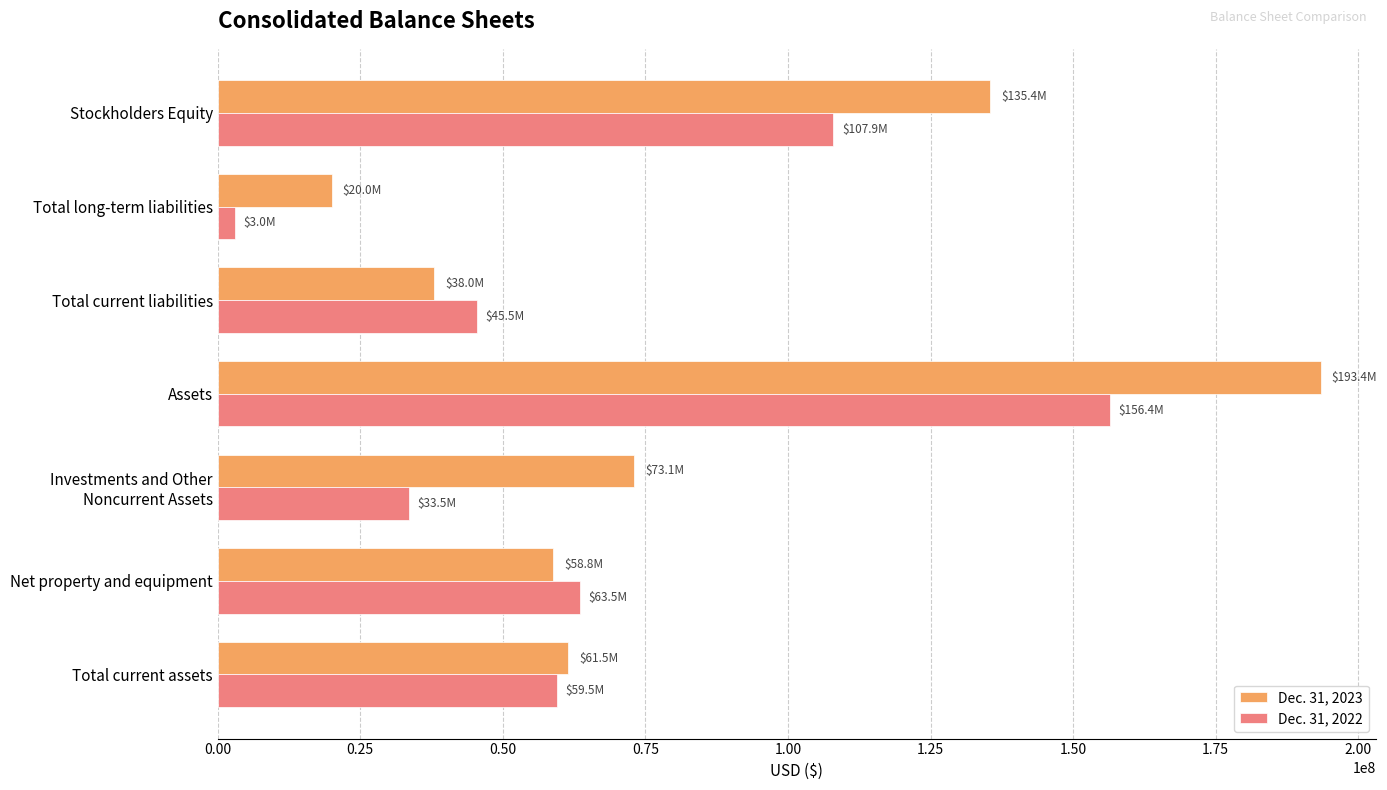

What is the average value of the Dec. 31, 2022 series?

67031369